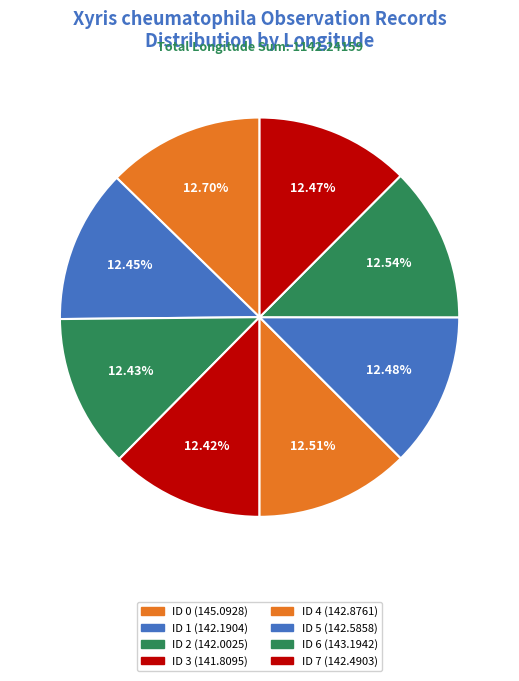

How many slices are in this pie chart?

8